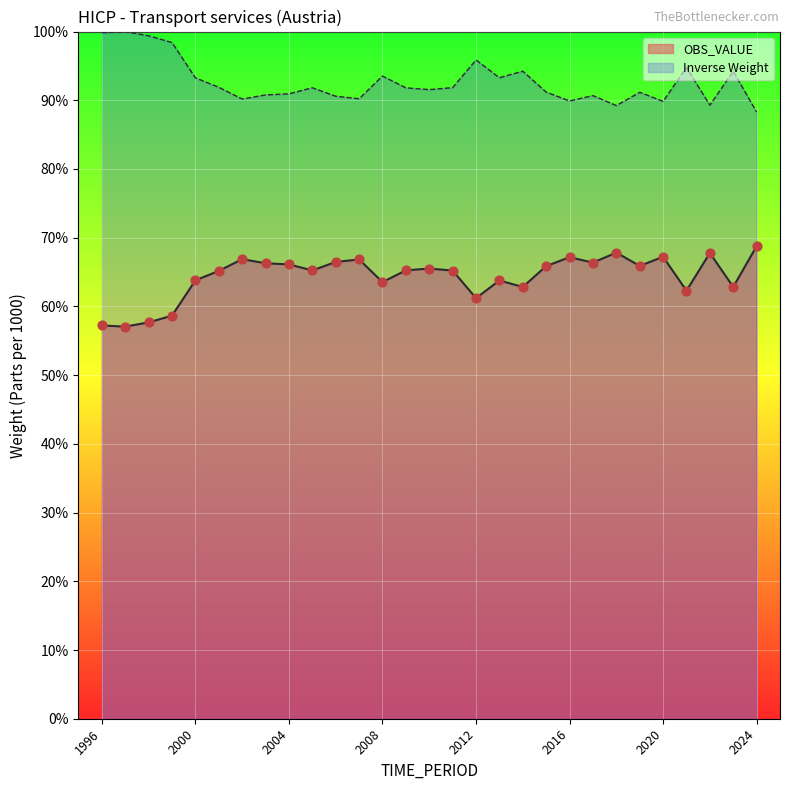

What is the change in value from 1999 to 2019?

+7.2